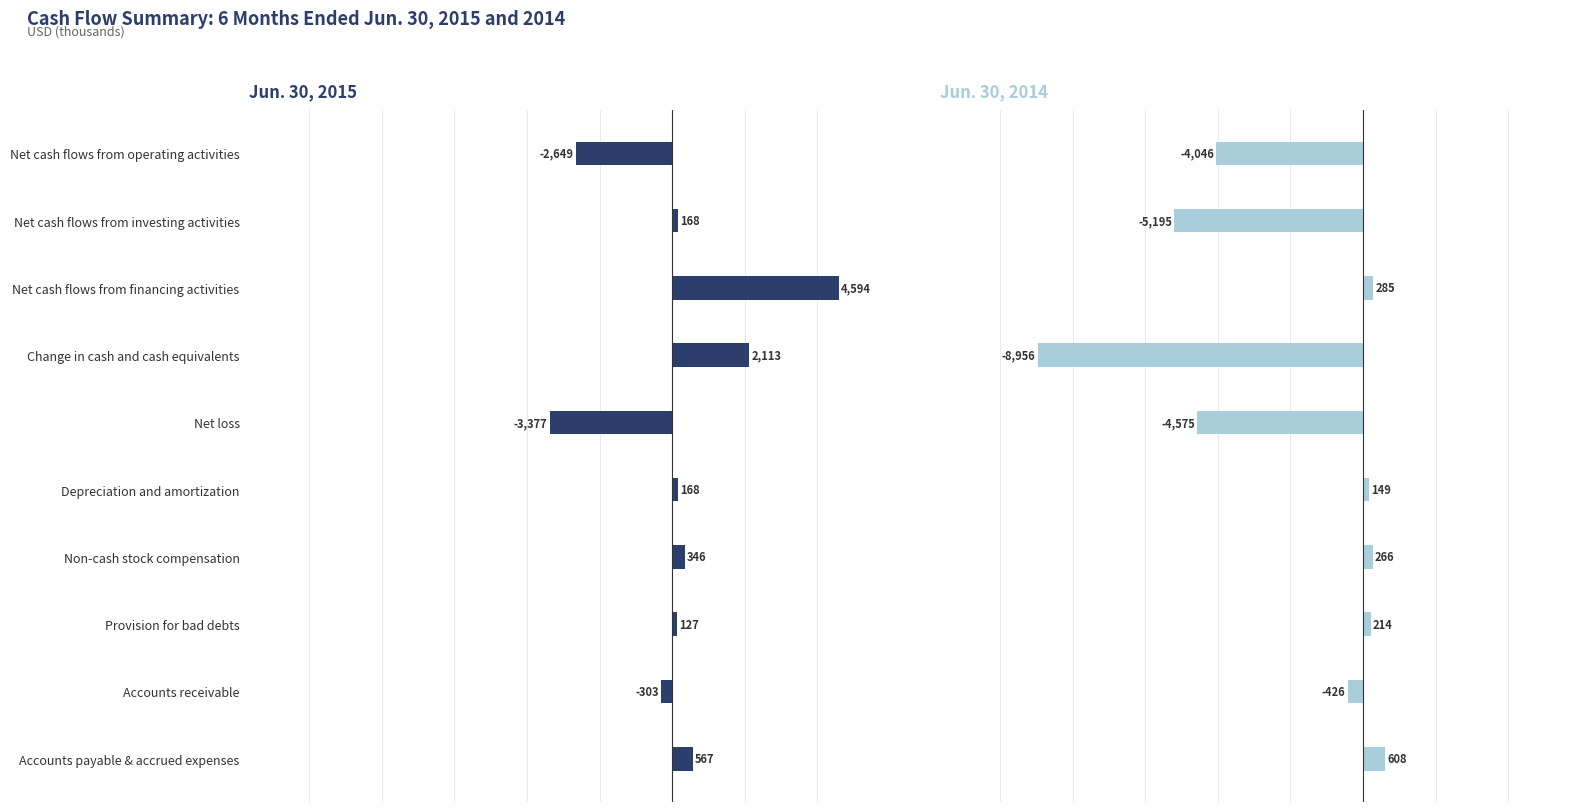

The value of Jun. 30, 2015 at Accounts payable & accrued expenses is 567. True or false?

True